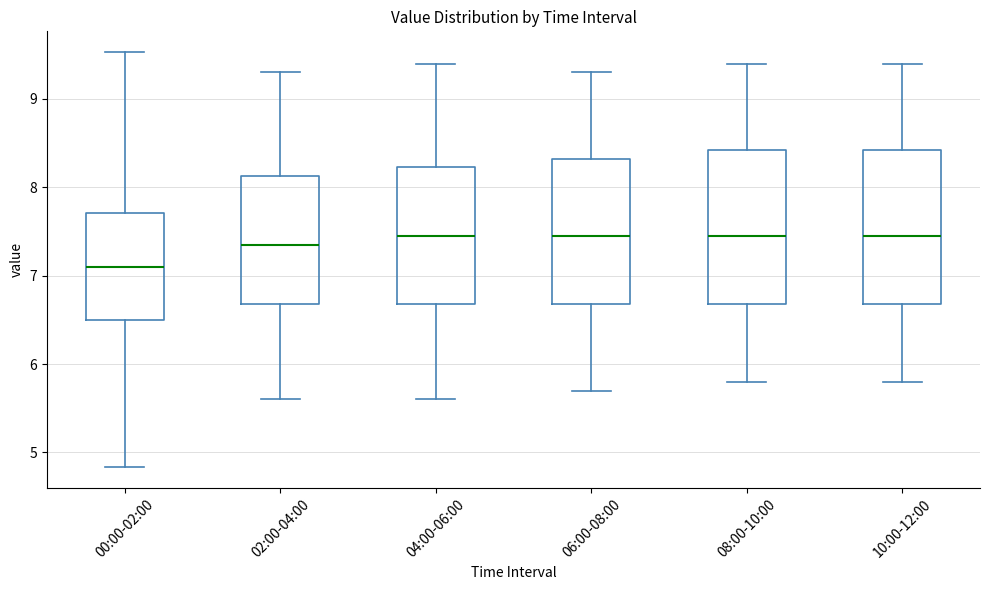

Reading left to right, transcribe this box plot: for each box, give where its median line is, the range the box spans, and where its two whiskers end, as read against the y-axis. The values are not printed on the chart, so give them approximately, as read against the axis.

00:00-02:00: median 7.1, box 6.5 to 7.7, whiskers 4.8 to 9.5
02:00-04:00: median 7.4, box 6.7 to 8.1, whiskers 5.6 to 9.3
04:00-06:00: median 7.5, box 6.7 to 8.2, whiskers 5.6 to 9.4
06:00-08:00: median 7.5, box 6.7 to 8.3, whiskers 5.7 to 9.3
08:00-10:00: median 7.5, box 6.7 to 8.4, whiskers 5.8 to 9.4
10:00-12:00: median 7.5, box 6.7 to 8.4, whiskers 5.8 to 9.4